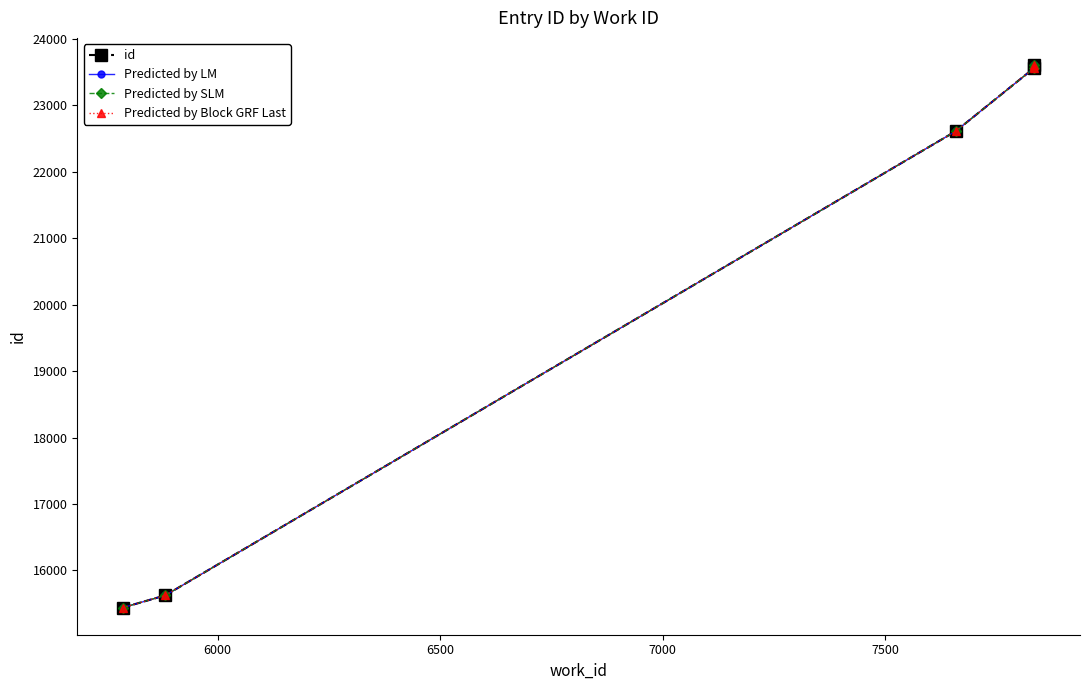

What is the minimum value shown in the chart?

15441